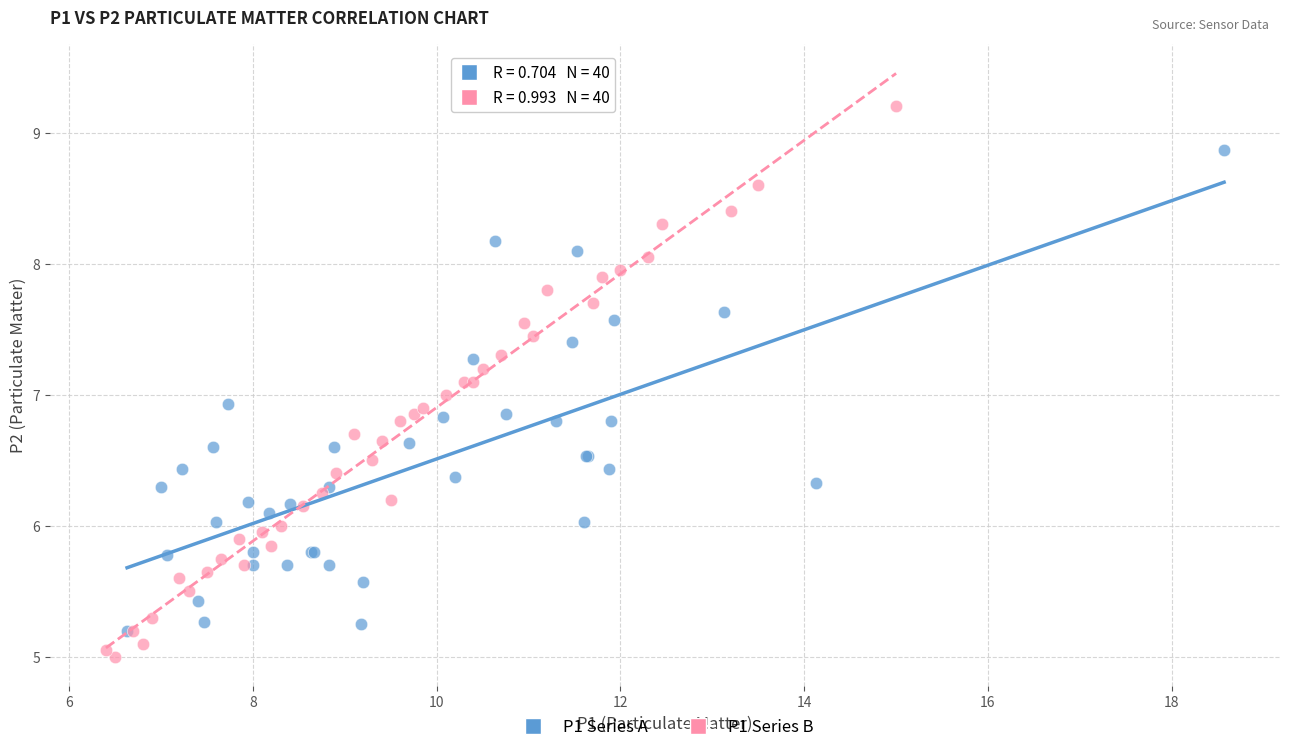

Which series has the widest spread of Y values?

P1 Series B